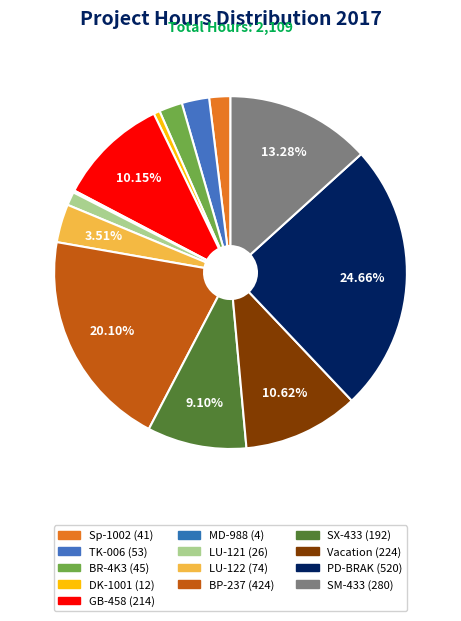

Which slice is the smallest?

MD-988